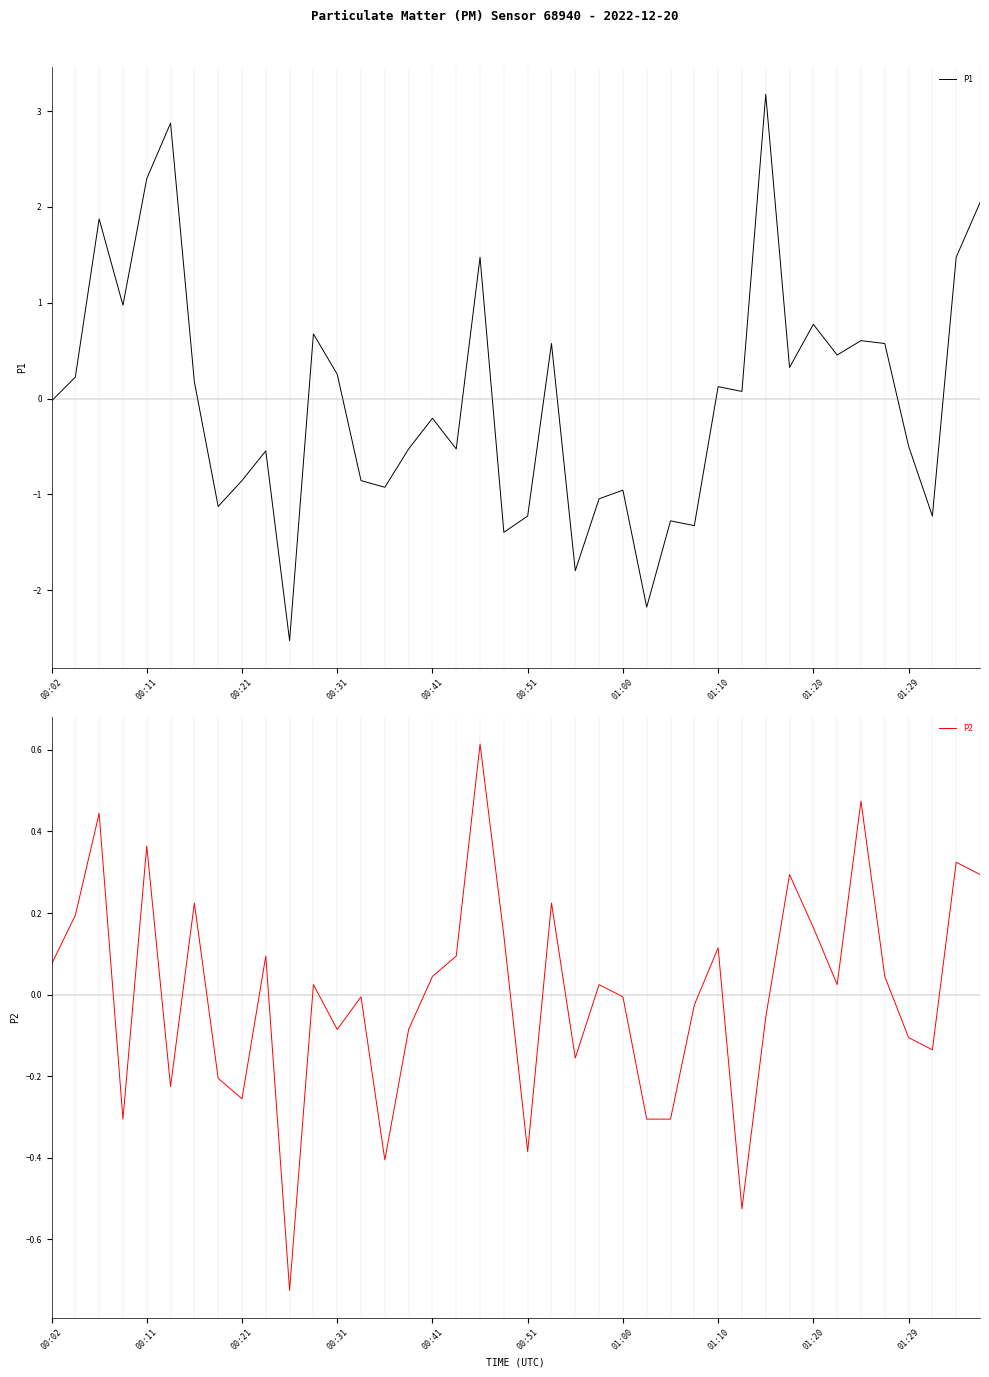

At how many categories does at least one series exceed -1?

40